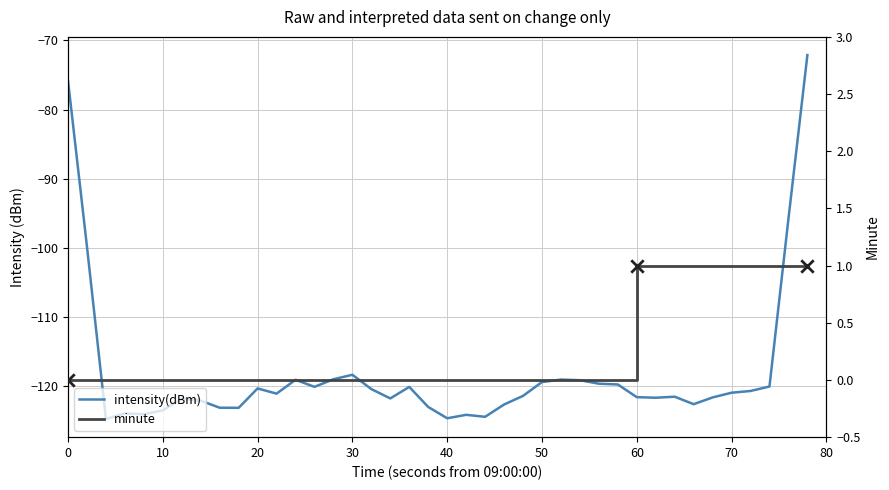

What are all the series names shown in the legend?

intensity(dBm), minute